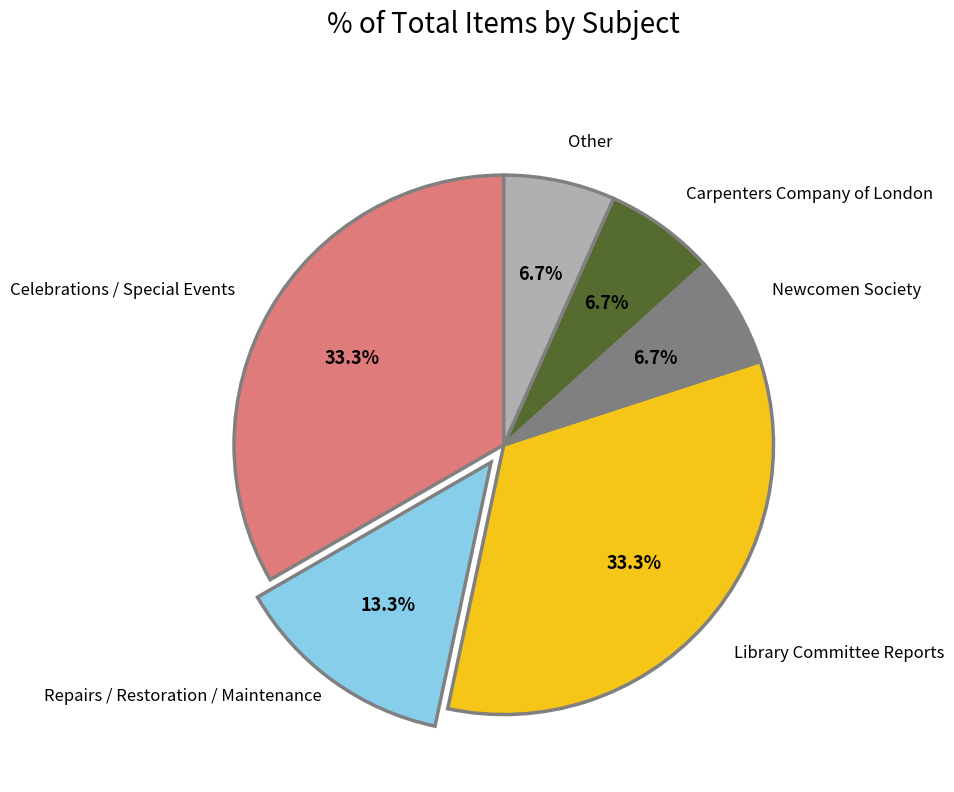

Does any single category account for the majority?

No